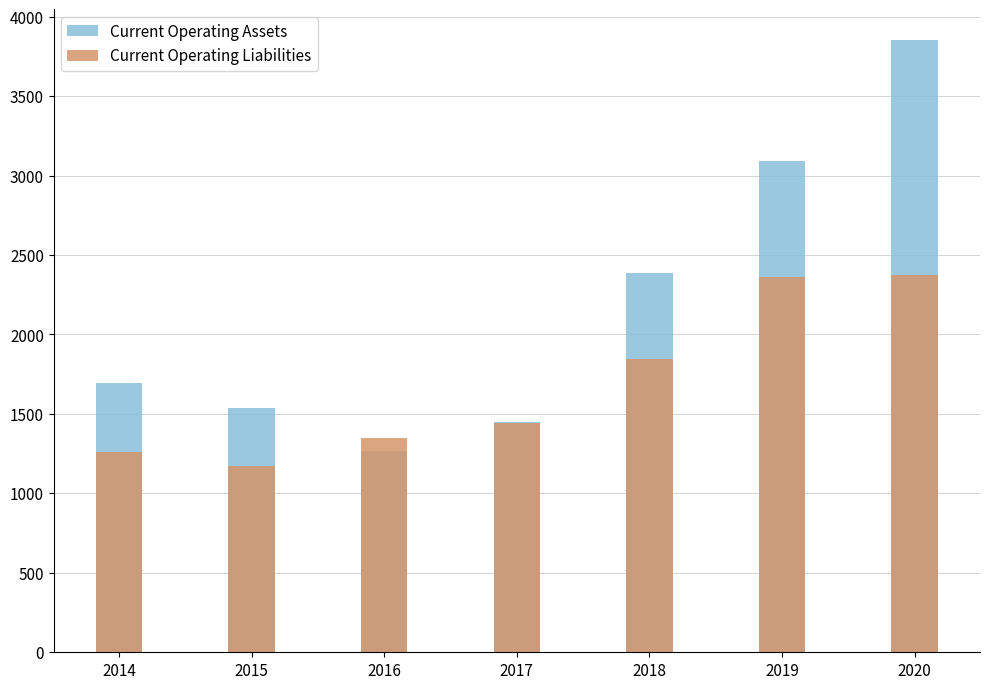

What are all the series names shown in the legend?

Current Operating Assets, Current Operating Liabilities